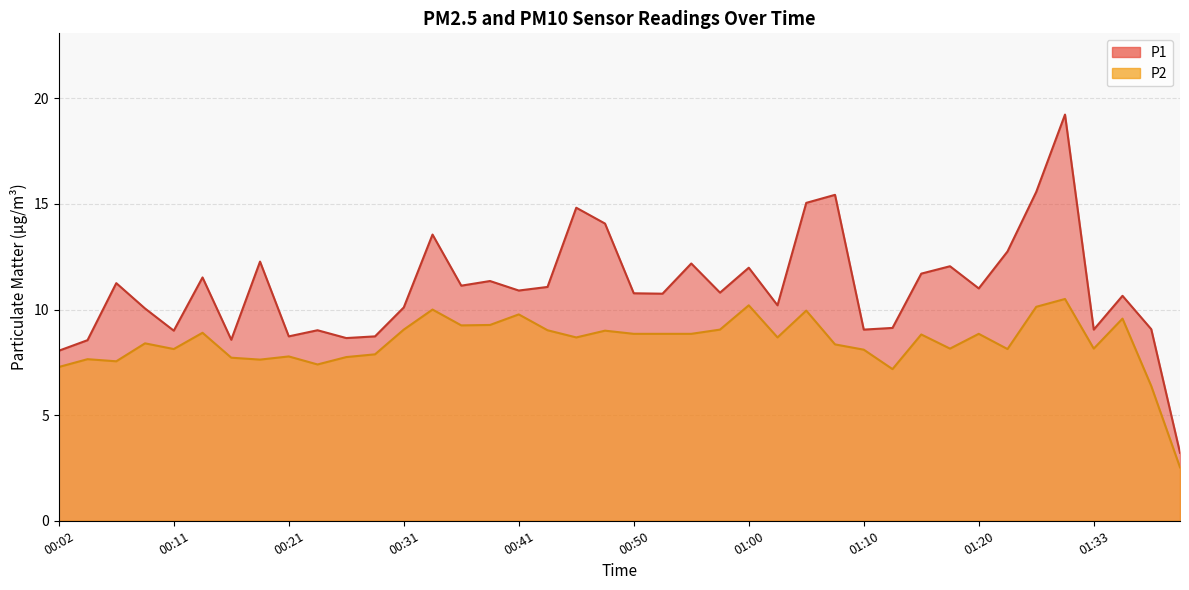

What is the lowest value of the P1 series?

3.2